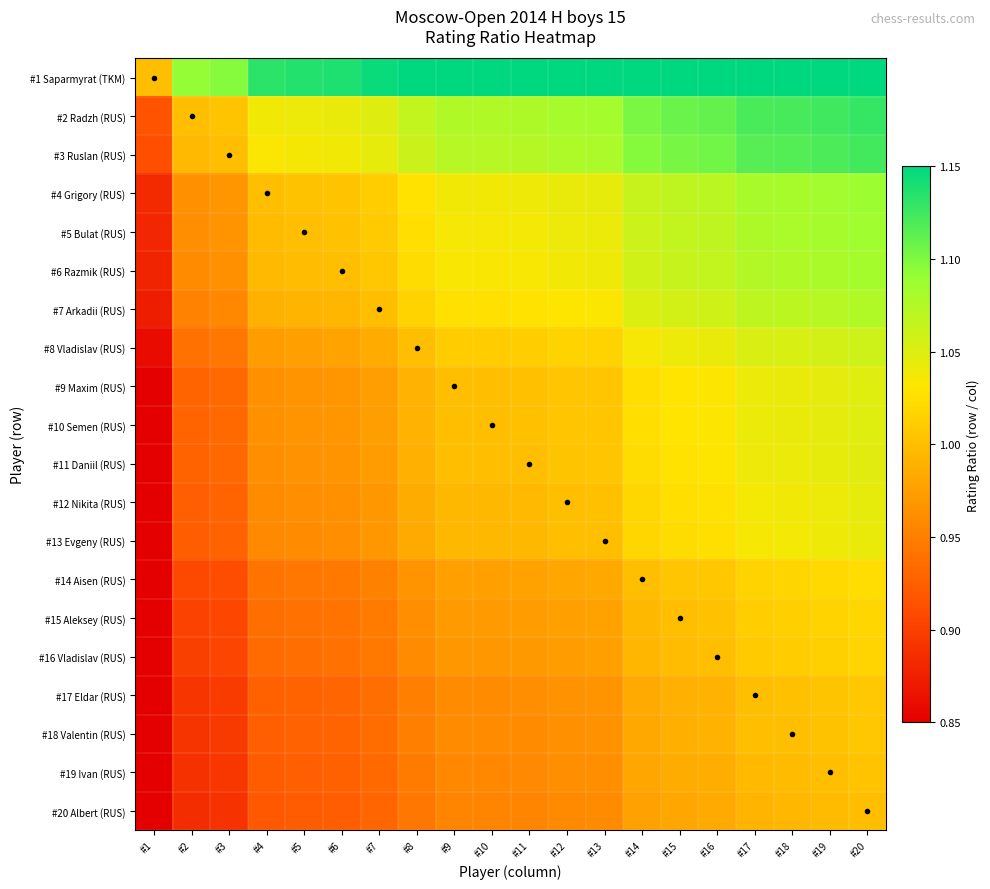

Count the number of categories in the chart.

20